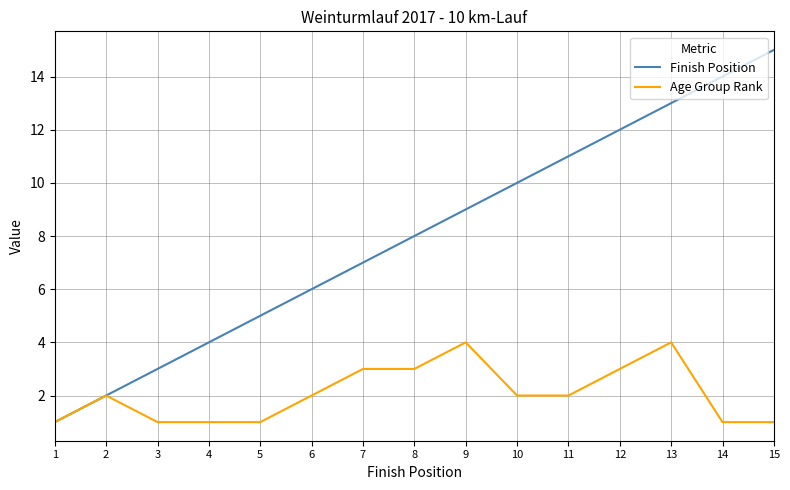

Reading left to right, list all the values displayed in this chart.

Finish Position: 1=1	2=2	3=3	4=4	5=5	6=6	7=7	8=8	9=9	10=10	11=11	12=12	13=13	14=14	15=15
Age Group Rank: 1=1	2=2	3=1	4=1	5=1	6=2	7=3	8=3	9=4	10=2	11=2	12=3	13=4	14=1	15=1